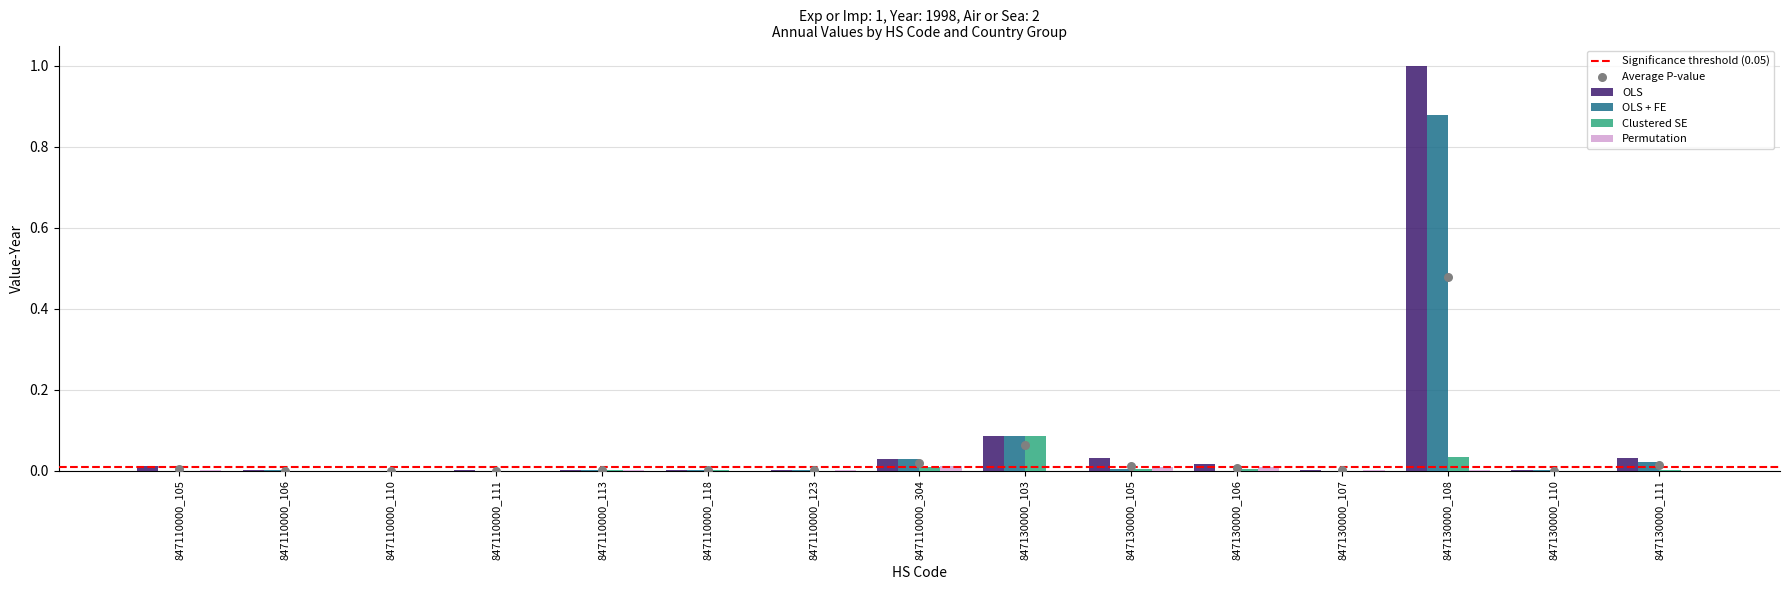

Which series contains the highest Y value?

OLS